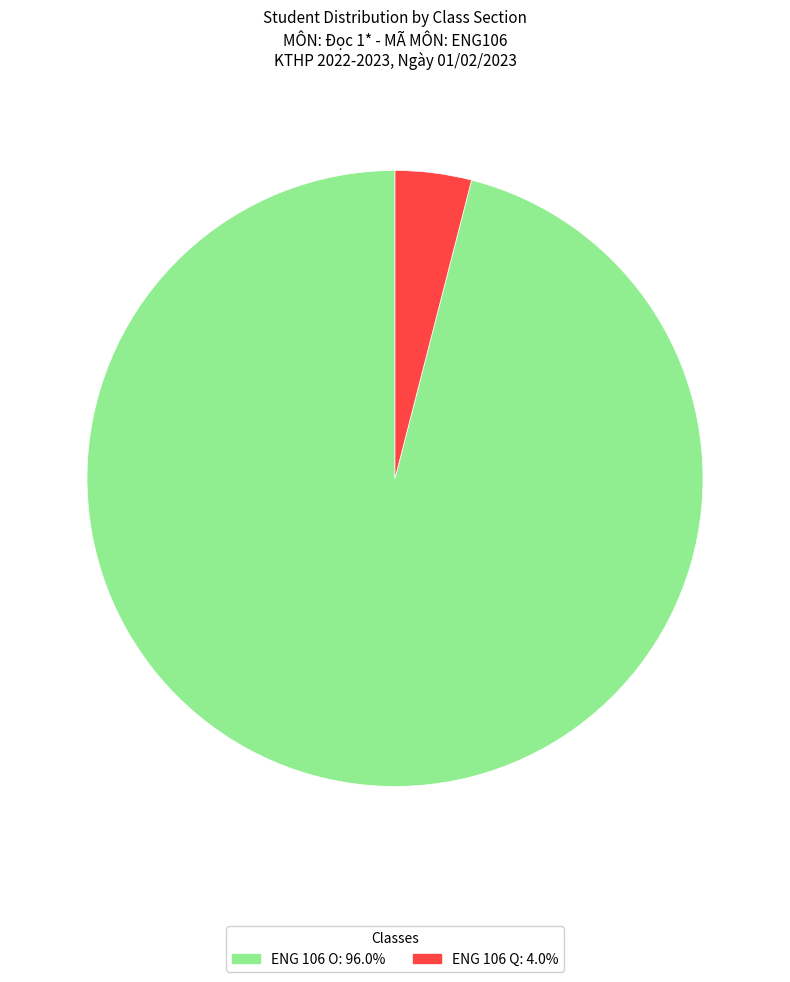

Rank the categories by value from lowest to highest.

ENG 106 Q, ENG 106 O